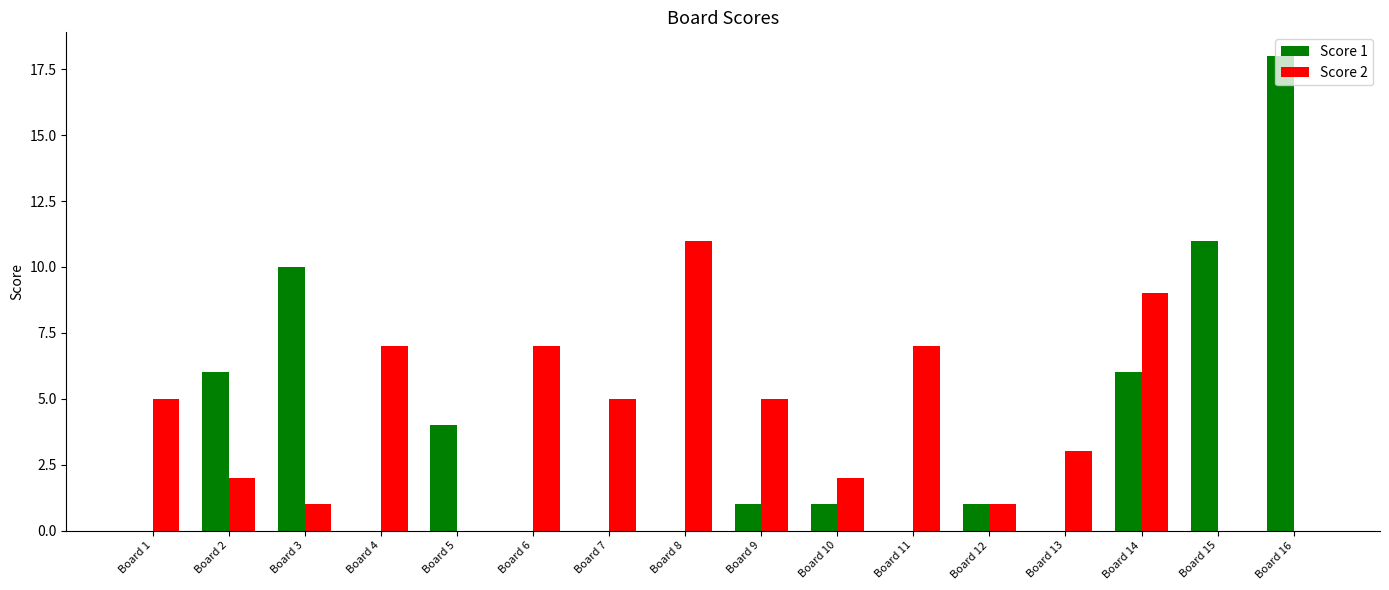

At which category is the sum across all series the highest?

Board 16